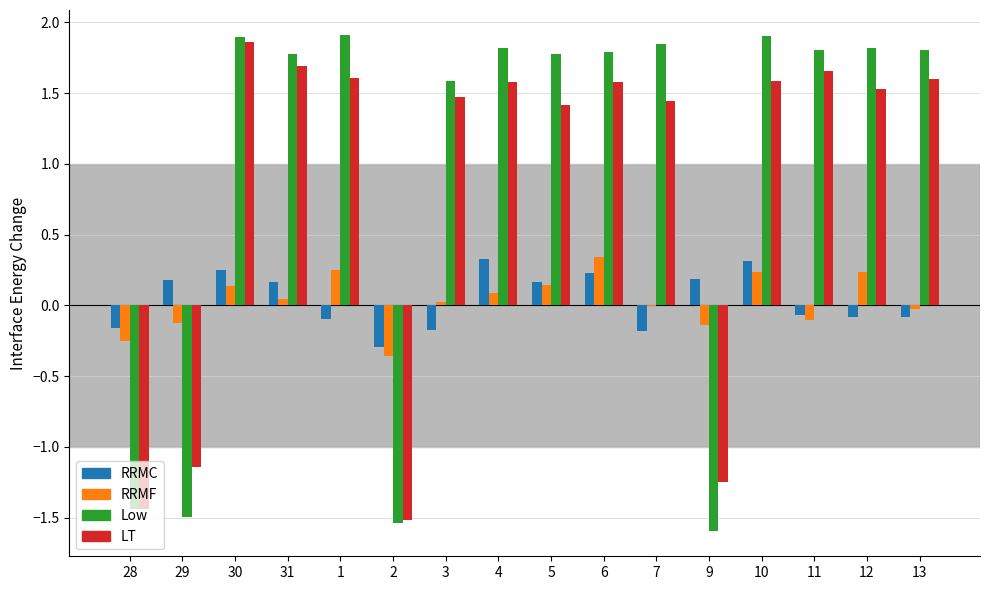

How many data points in Low are above 1?

12